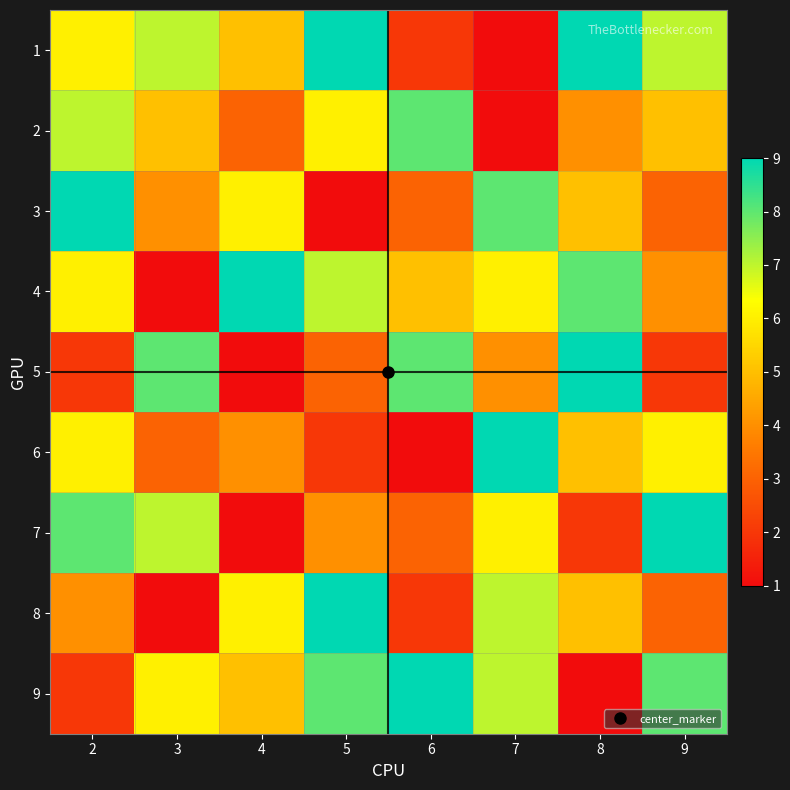

How many data points does each series have?

8